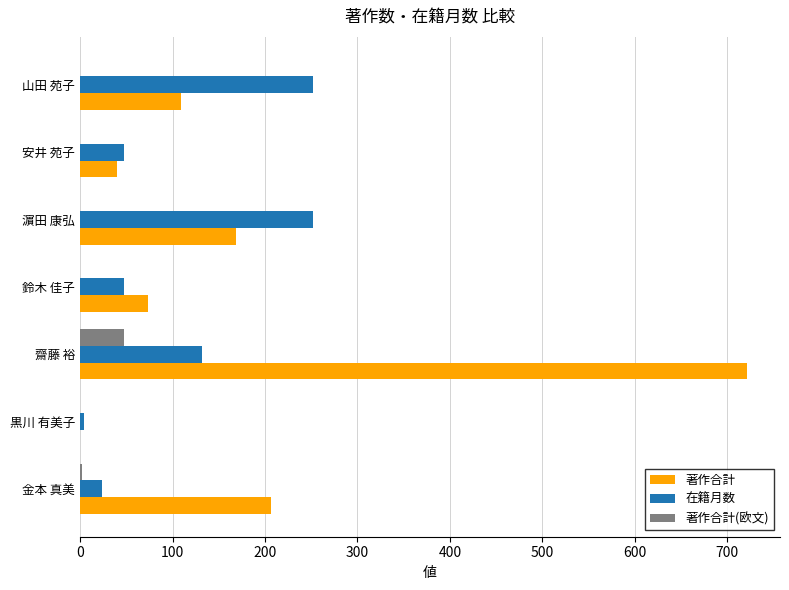

Is the value of 著作合計 at 金本 真美 greater than the value of 著作合計(欧文) at 安井 苑子?

Yes